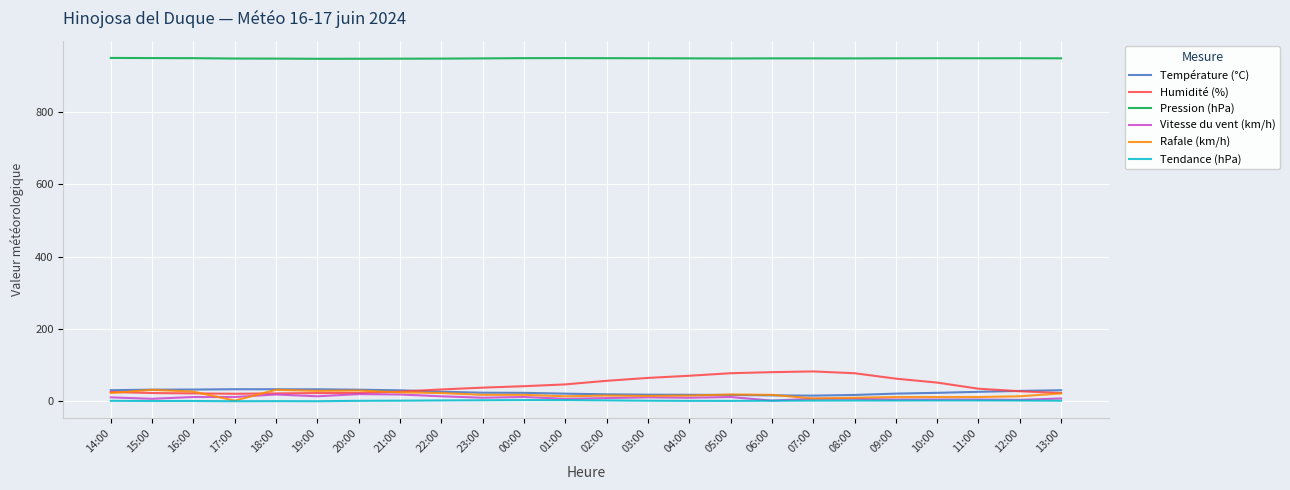

What is the sum of the Vitesse du vent (km/h) values at 22:00 and 21:00?

29.0